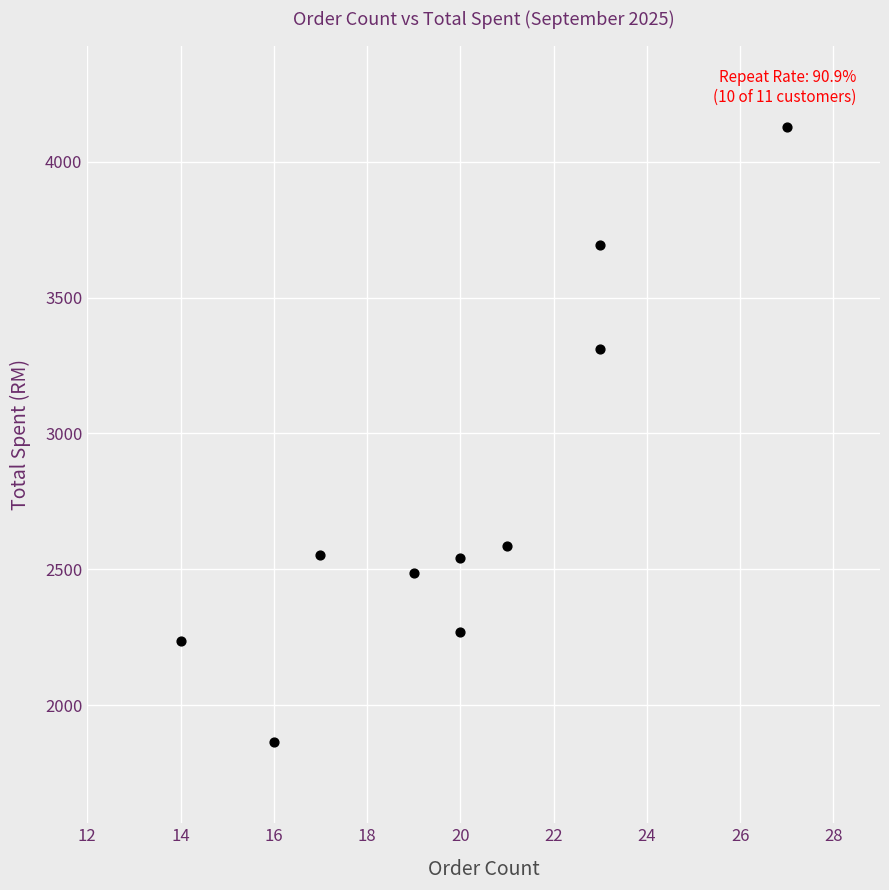

What Y value in the scatter plot is closest to 2996?

3311.0